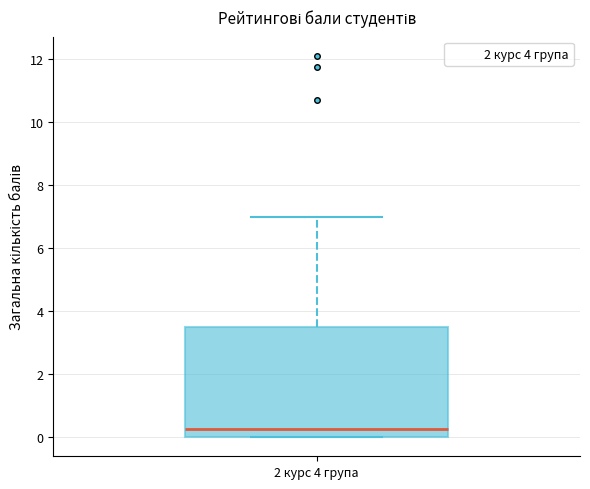

Where does the median line of the box for 2 курс 4 група sit on the y-axis? The values are not printed on the chart, so give them approximately, as read against the axis.

0.2